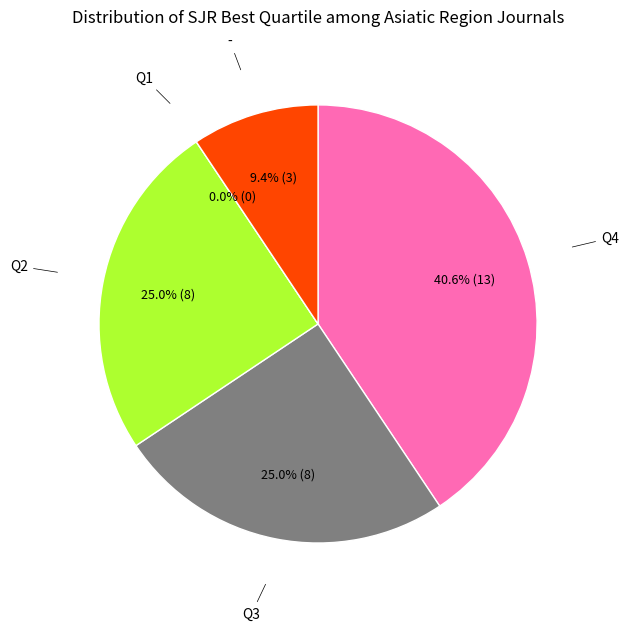

How many segments does this pie chart have?

5